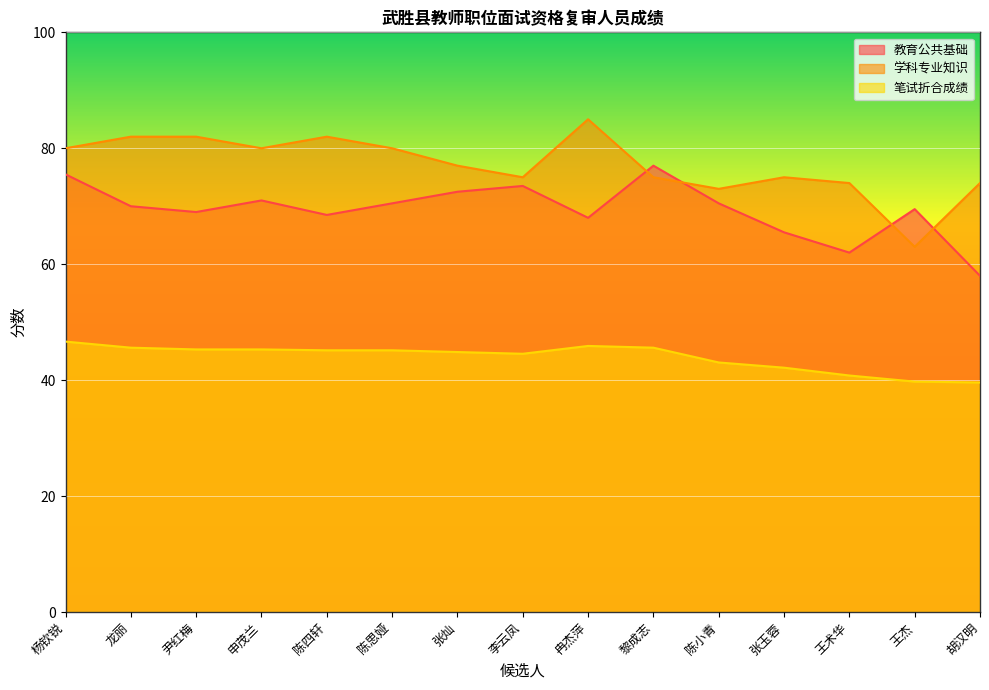

List the labels in order of 教育公共基础 value, largest first.

黎成志, 杨钦锐, 李云凤, 张灿, 申茂兰, 陈思娅, 陈小青, 龙丽, 王杰, 尹红梅, 陈四轩, 冉杰萍, 张玉蓉, 王术华, 胡汉明